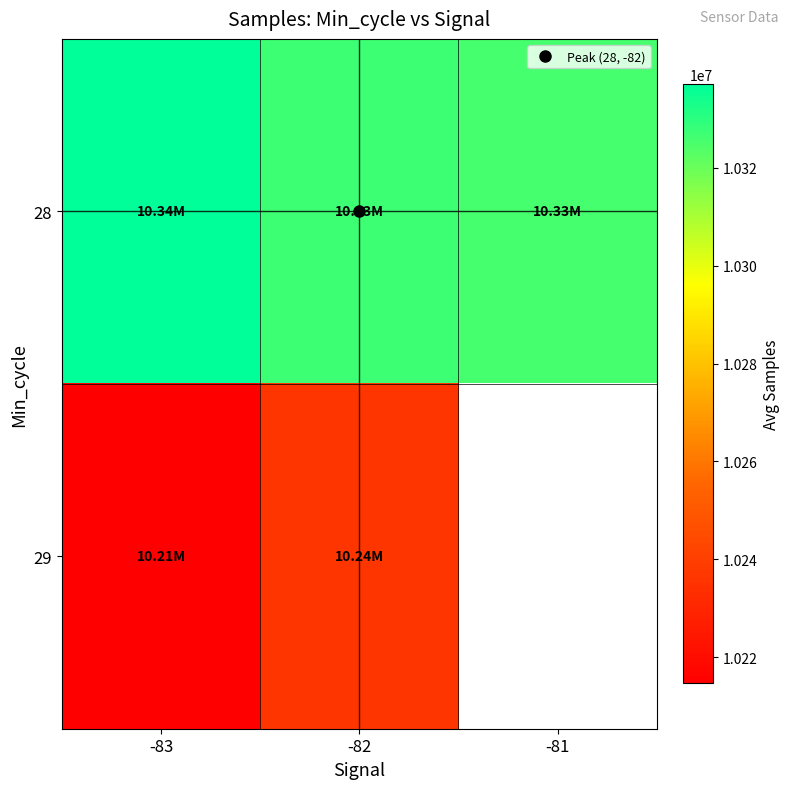

Rank the series at -83 from lowest to highest value.

29, 28